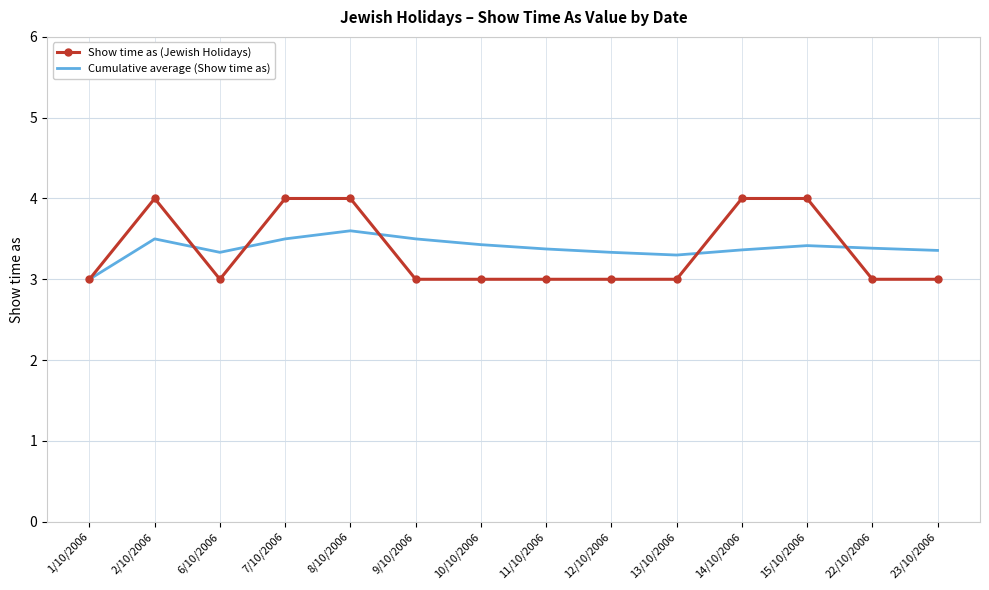

What are all the series names shown in the legend?

Show time as (Jewish Holidays), Cumulative average (Show time as)